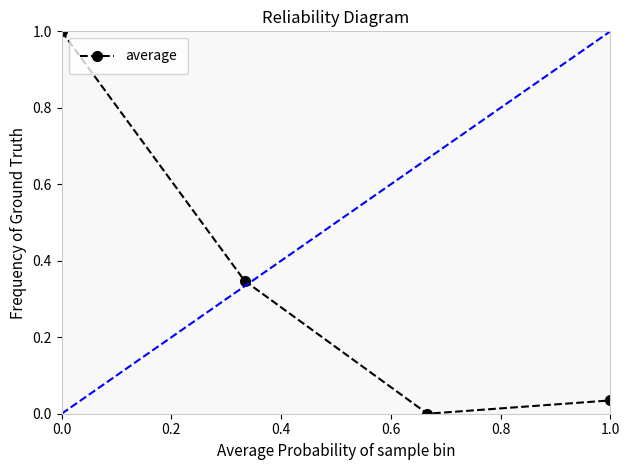

What is the value of the 1st point from the left?

1.0